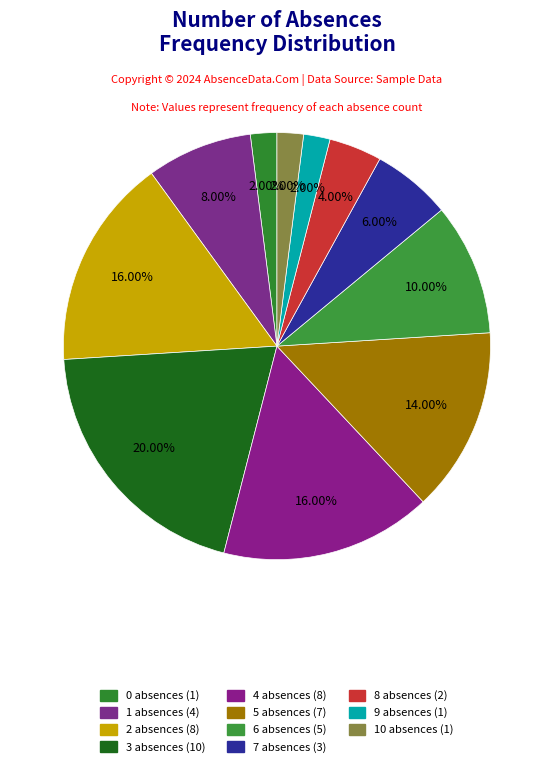

How many slices are in this pie chart?

11